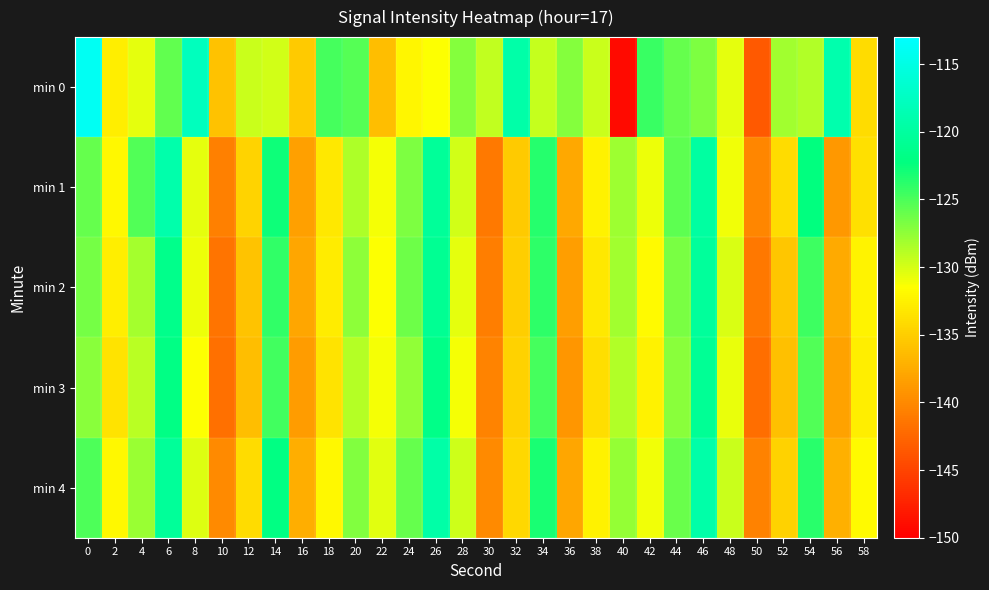

Reading left to right, extract all data points from this chart.

min 0: 0=-114.0	2=-132.7	4=-130.5	6=-125.8	8=-117.8	10=-135.9	12=-129.6	14=-129.8	16=-135.4	18=-124.7	20=-125.3	22=-136.2	24=-132.1	26=-131.4	28=-127.2	30=-129.3	32=-119.3	34=-129.4	36=-127.1	38=-129.6	40=-149.2	42=-124.3	44=-125.9	46=-126.8	48=-130.5	50=-143.5	52=-128.0	54=-128.7	56=-119.1	58=-134.1
min 1: 0=-125.9	2=-132.0	4=-125.3	6=-119.1	8=-130.5	10=-140.7	12=-134.6	14=-122.8	16=-138.3	18=-133.2	20=-128.5	22=-131.2	24=-126.8	26=-120.4	28=-129.9	30=-141.1	32=-135.3	34=-123.6	36=-137.8	38=-132.5	40=-127.9	42=-130.8	44=-125.6	46=-119.8	48=-131.0	50=-140.2	52=-134.1	54=-122.3	56=-138.9	58=-133.7
min 2: 0=-126.5	2=-132.8	4=-128.3	6=-121.4	8=-130.9	10=-141.5	12=-135.8	14=-124.1	16=-138.0	18=-132.9	20=-127.4	22=-131.5	24=-126.2	26=-120.9	28=-130.5	30=-140.8	32=-135.1	34=-123.9	36=-138.5	38=-133.2	40=-128.1	42=-131.9	44=-126.6	46=-120.3	48=-130.1	50=-141.3	52=-135.6	54=-124.5	56=-137.6	58=-132.3
min 3: 0=-127.2	2=-133.4	4=-129.0	6=-121.9	8=-131.5	10=-141.9	12=-136.2	14=-124.7	16=-138.6	18=-133.5	20=-128.8	22=-131.1	24=-127.5	26=-121.6	28=-131.2	30=-140.4	32=-134.7	34=-124.8	36=-139.1	38=-133.9	40=-128.7	42=-132.5	44=-127.3	46=-120.7	48=-130.7	50=-142.0	52=-136.1	54=-125.2	56=-138.2	58=-132.8
min 4: 0=-125.1	2=-132.0	4=-127.8	6=-120.5	8=-130.2	10=-140.0	12=-134.0	14=-122.1	16=-137.4	18=-132.0	20=-127.0	22=-130.4	24=-125.9	26=-119.5	28=-129.7	30=-139.9	32=-134.3	34=-123.2	36=-137.9	38=-132.4	40=-127.6	42=-131.0	44=-126.1	46=-119.3	48=-129.6	50=-140.6	52=-134.8	54=-123.8	56=-137.2	58=-131.9